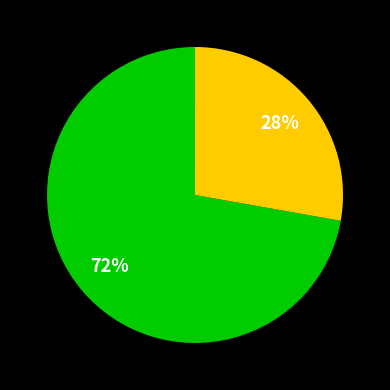

Does any single category account for the majority?

Yes